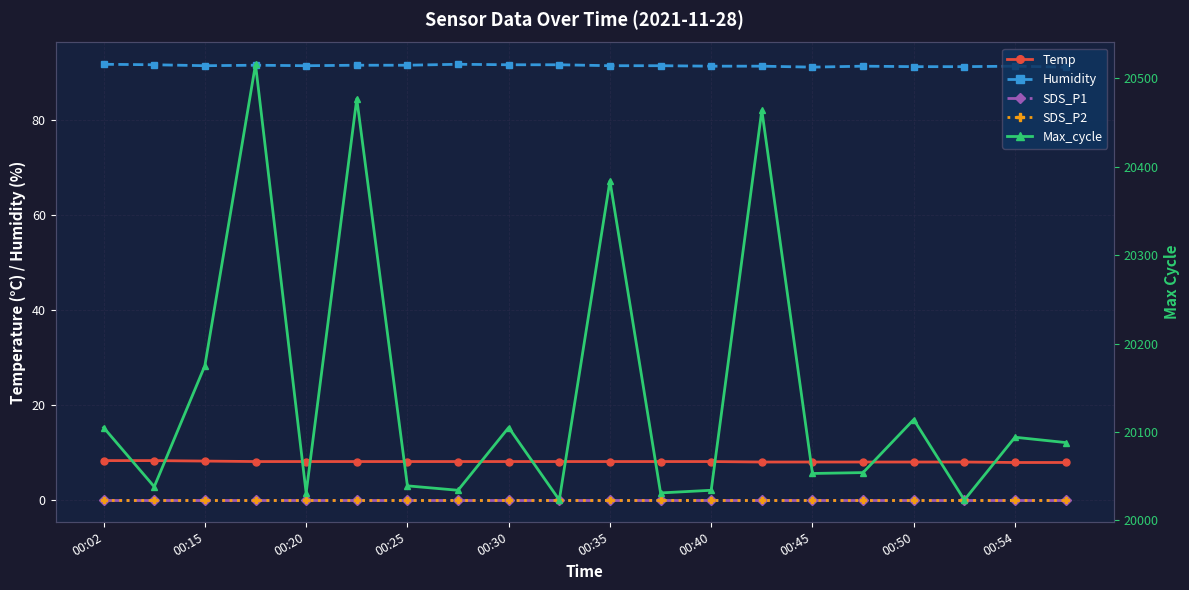

True or false: SDS_P1 and SDS_P2 intersect in this chart.

False